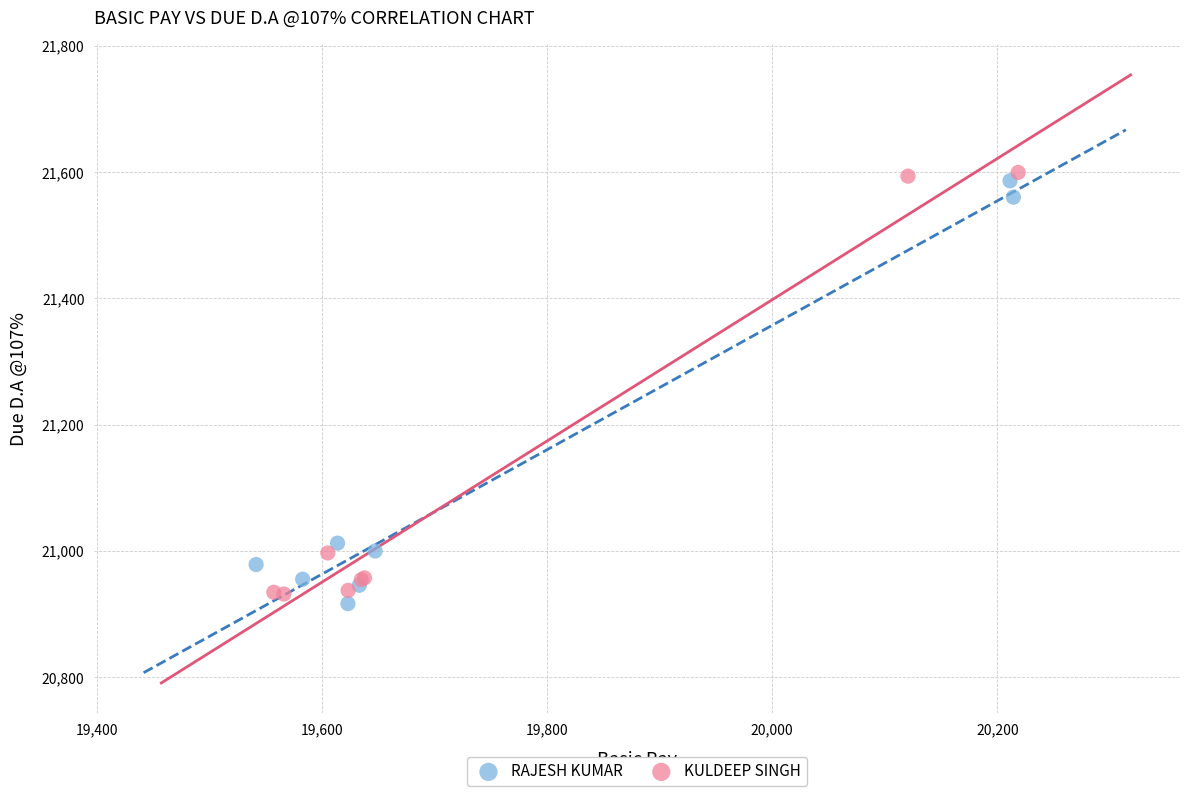

Which series reaches the maximum Y coordinate?

KULDEEP SINGH